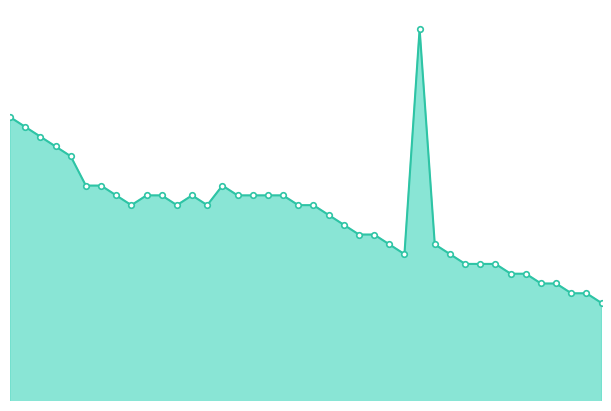

Does the chart have visible grid lines?

No